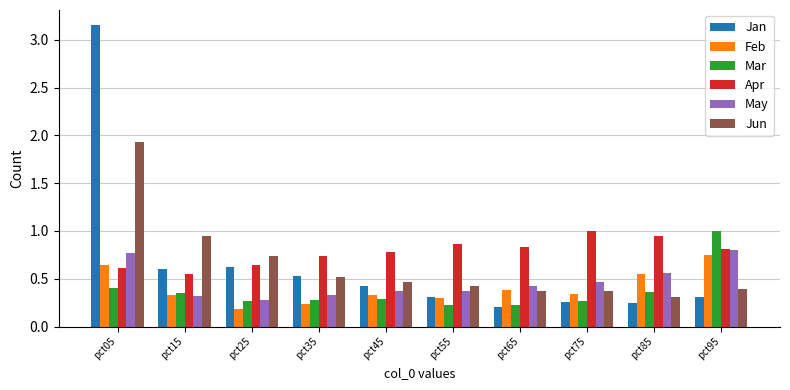

What are all the series names shown in the legend?

Jan, Feb, Mar, Apr, May, Jun